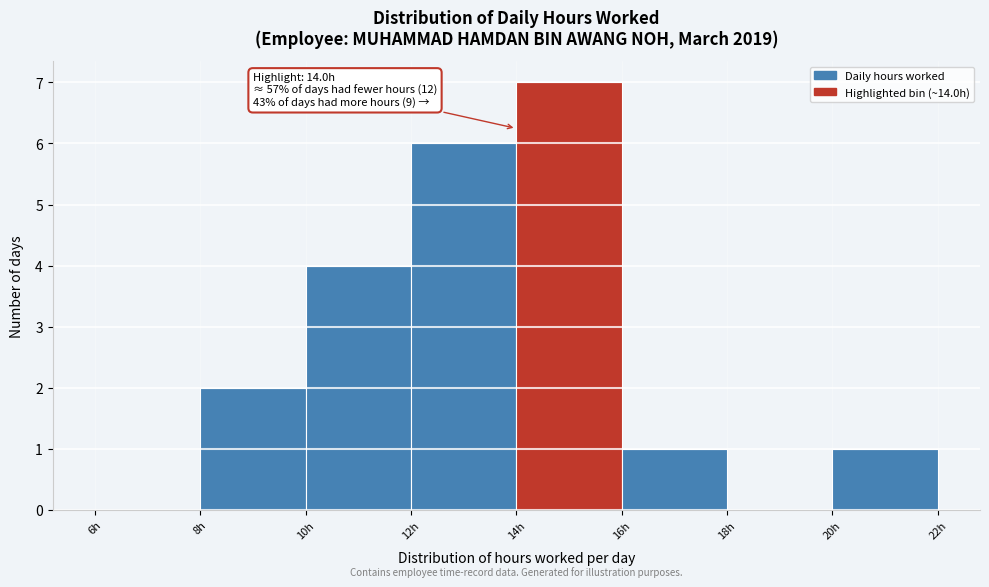

Over which range of the x-axis is the bar tallest?

14 to 16